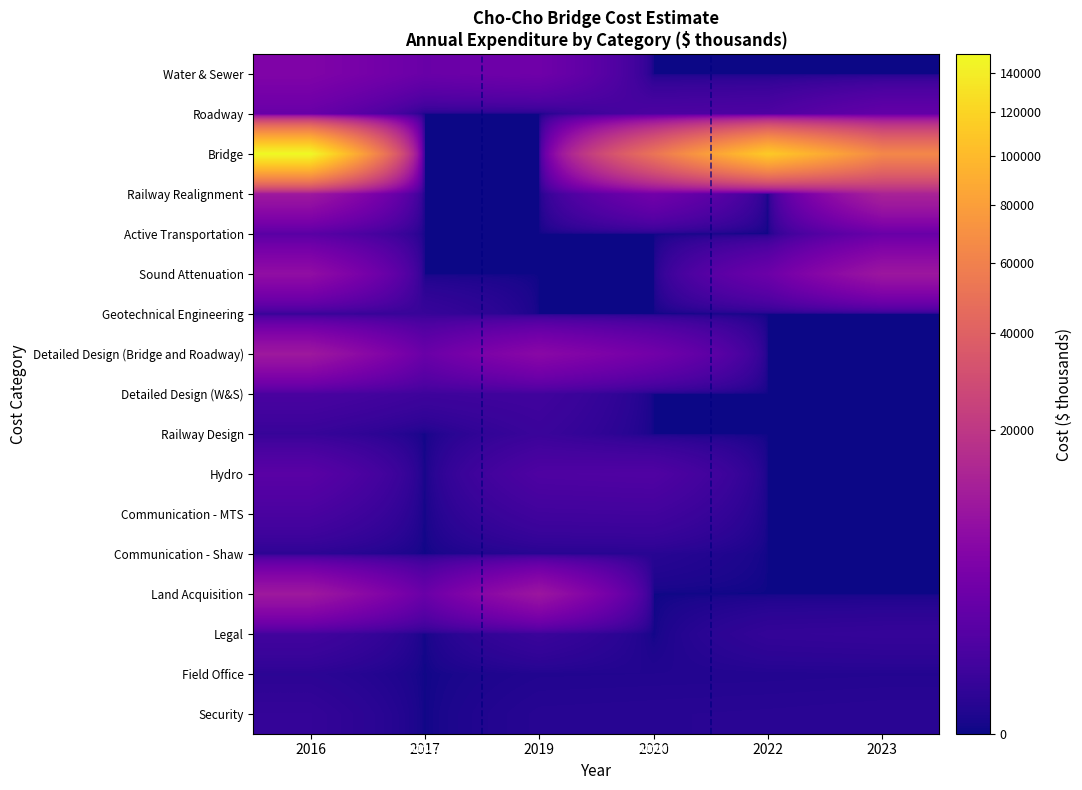

Which series has the largest total across all categories?

Bridge